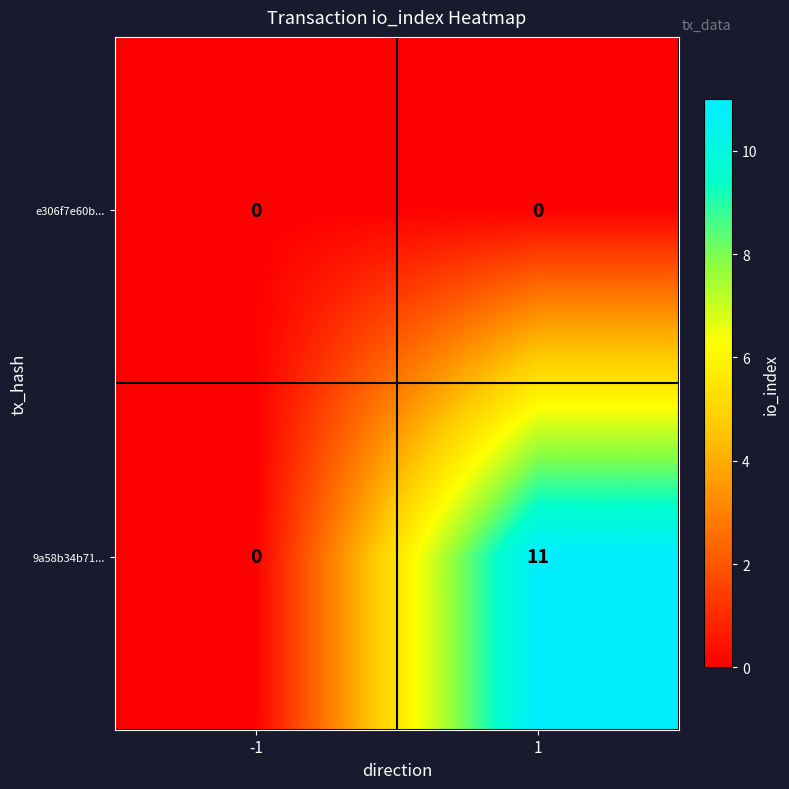

How many categories are shown in the chart?

2